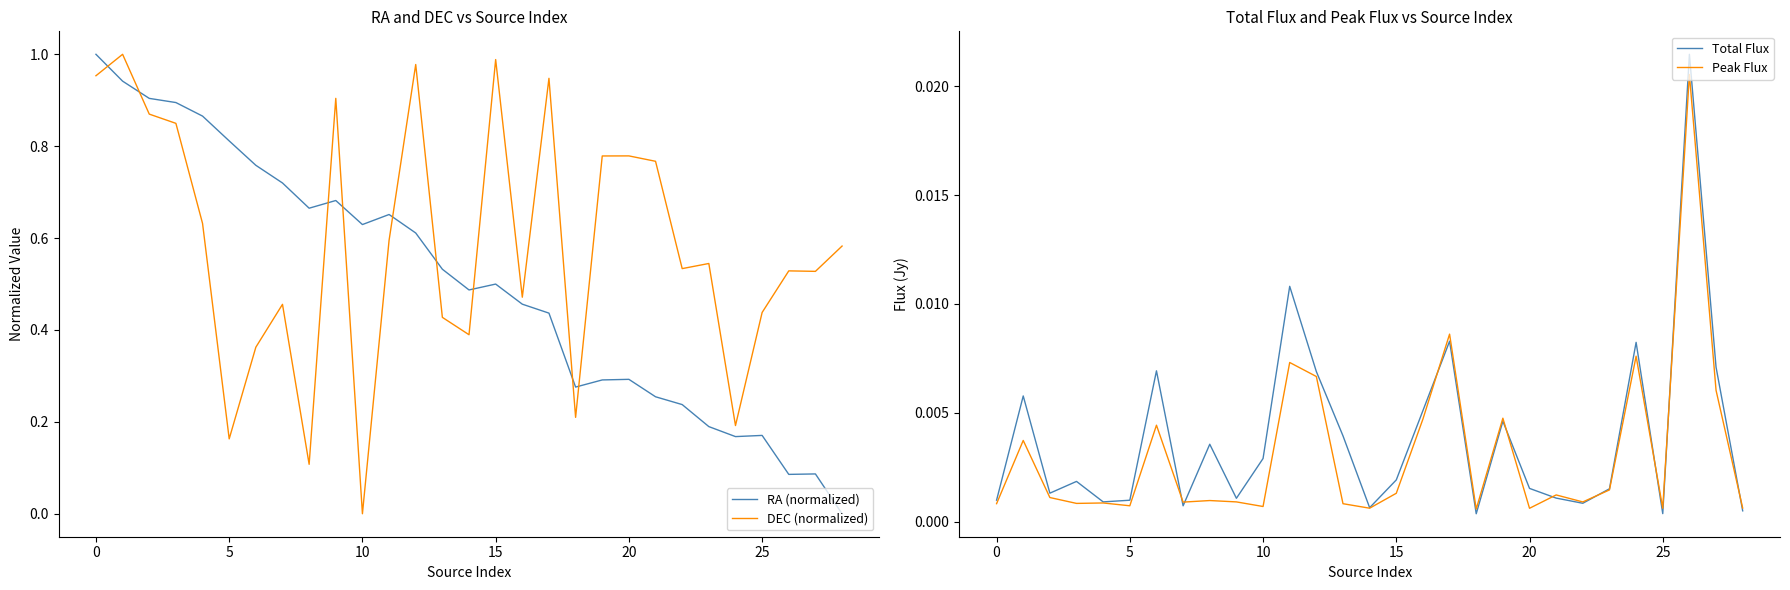

Which series has the largest range (max minus min)?

RA (normalized)